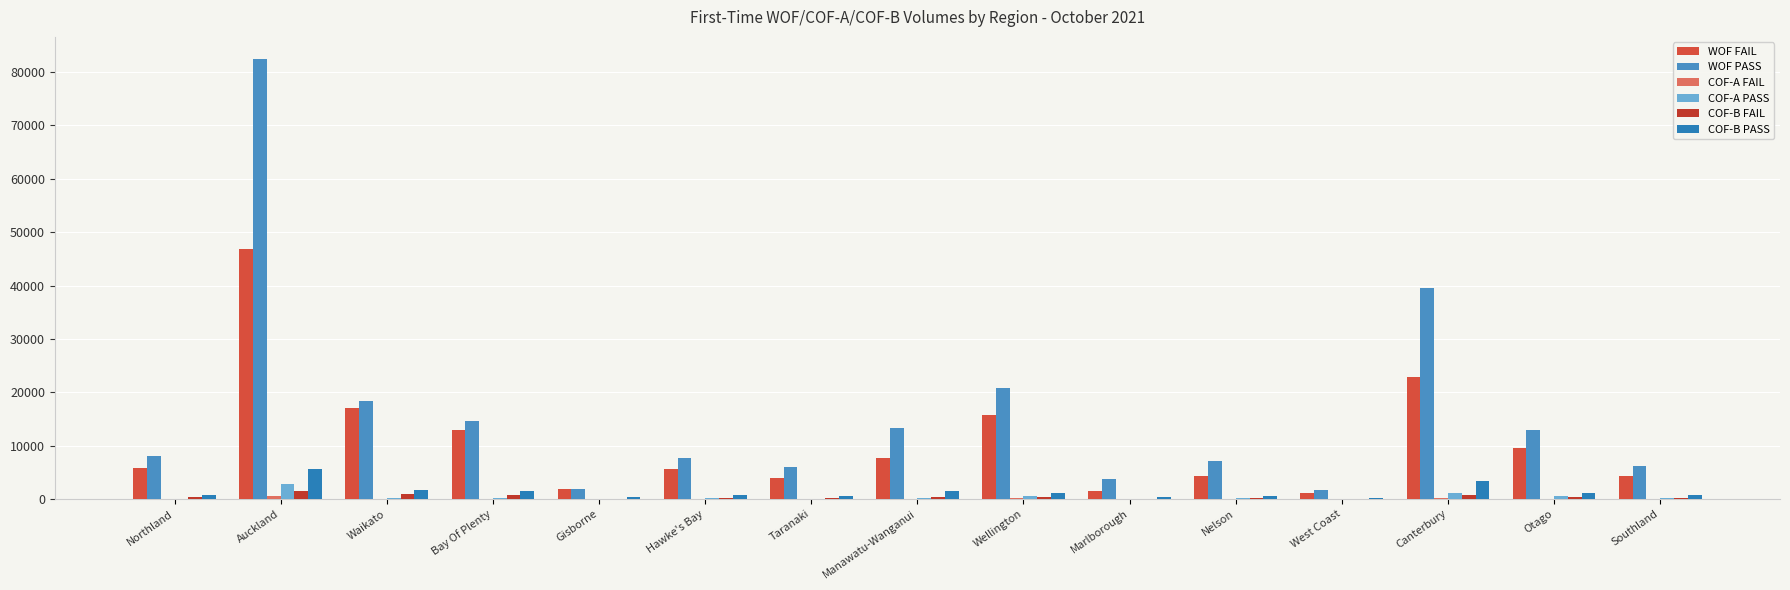

Is the value of WOF FAIL at Taranaki greater than the value of COF-B FAIL at Manawatu-Wanganui?

Yes